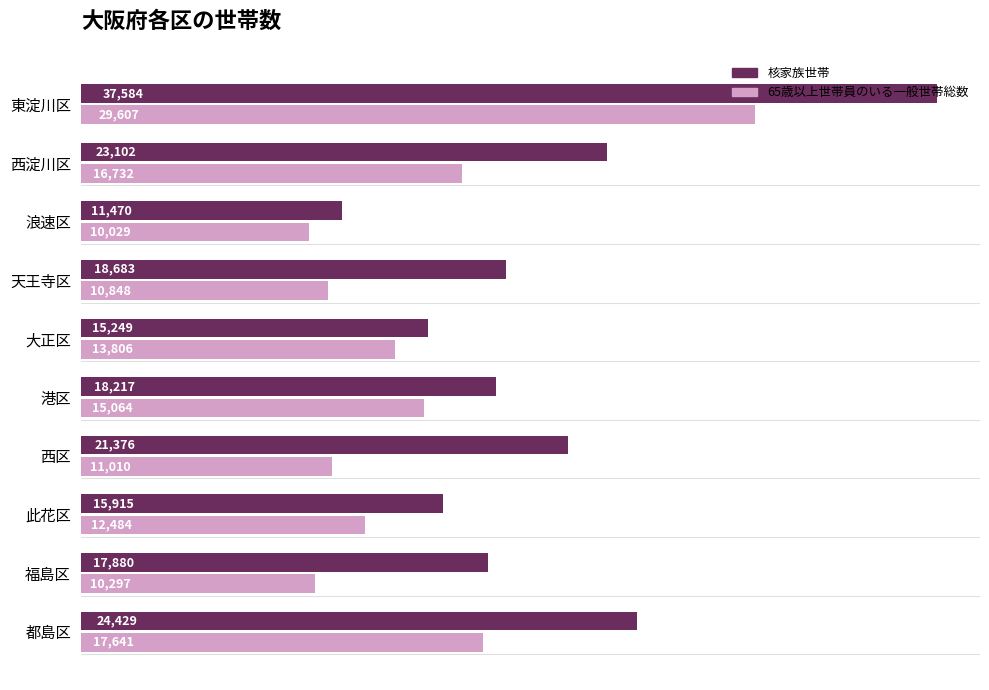

Where is 65歳以上世帯員のいる一般世帯総数 nearest to the value 19818?

都島区